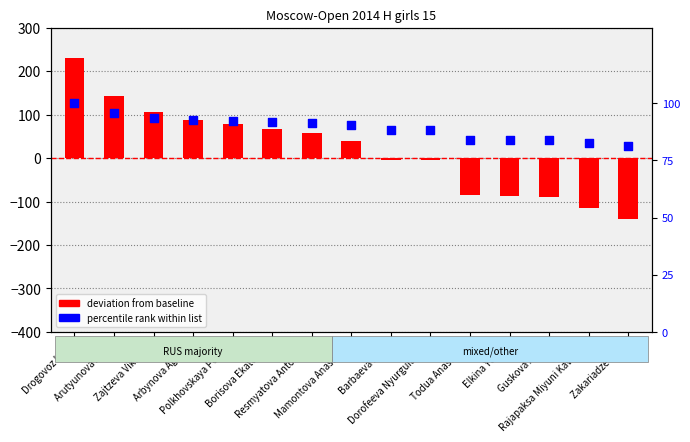

What is the total value across all series at Guskova Alina?

-5.2